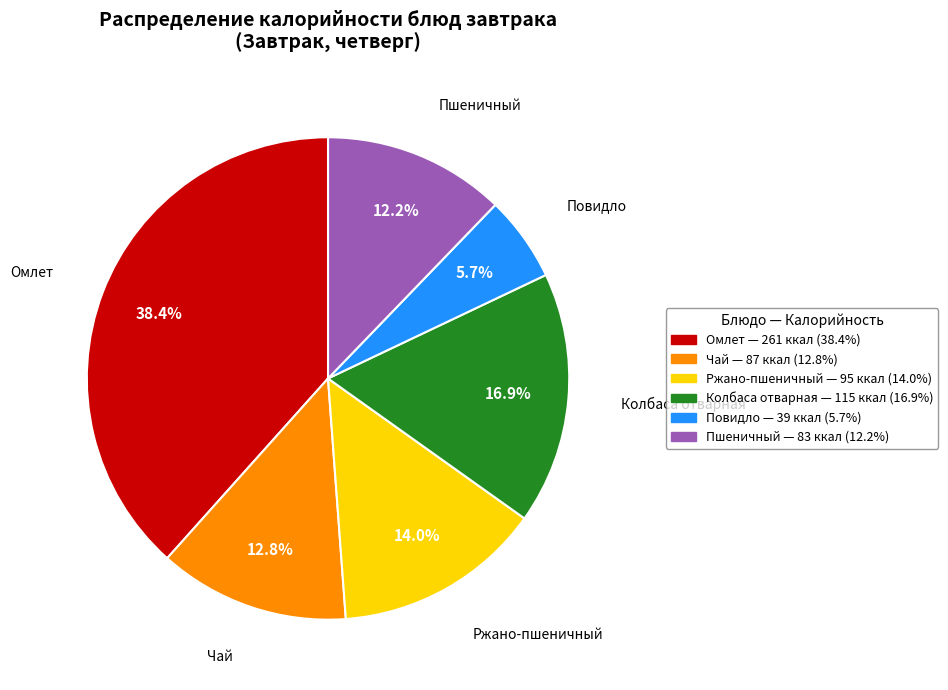

How many slices are in this pie chart?

6